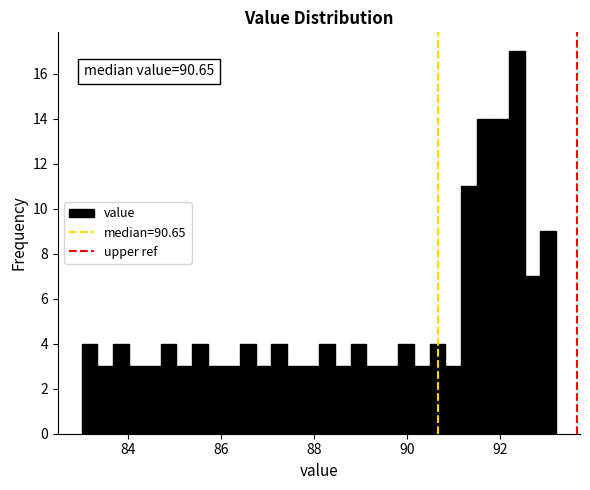

Around what value on the x-axis is the tallest bar? Give the approximate position of its centre, as read against the axis.

92.4